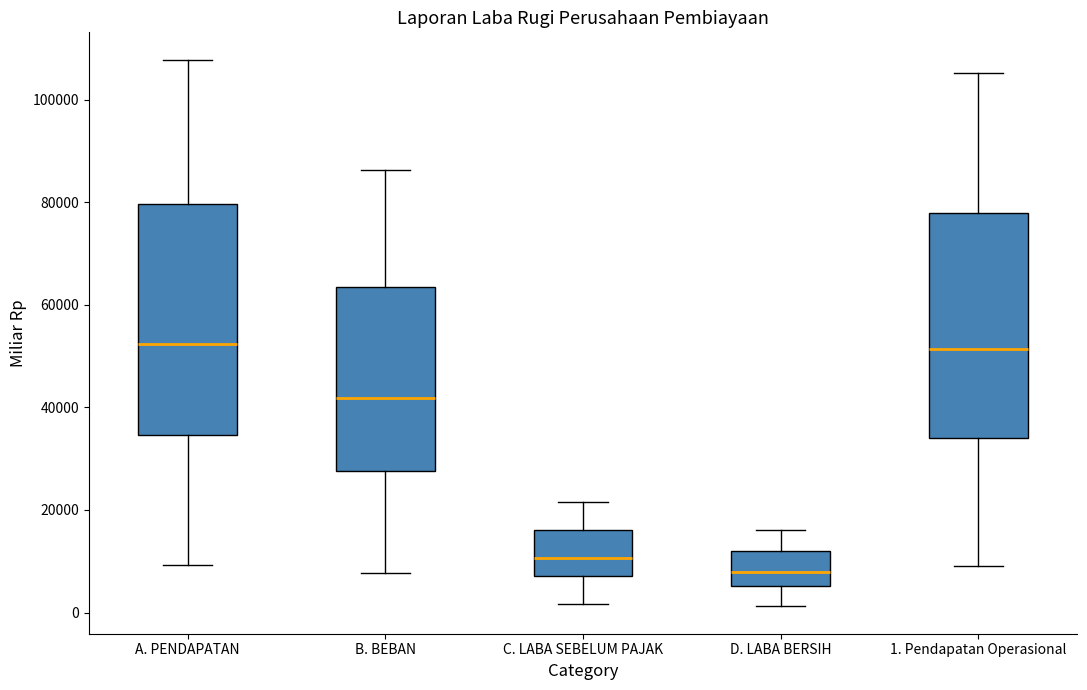

Which box has the lowest median line?

D. LABA BERSIH